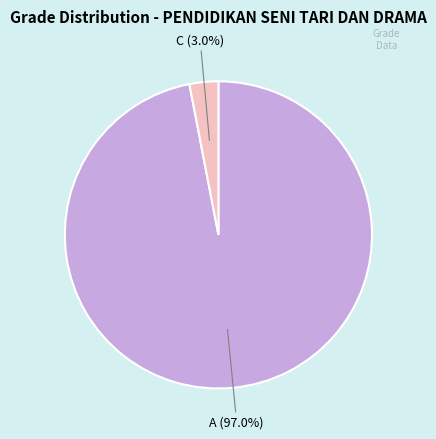

Is there any slice that represents more than half of the pie?

Yes